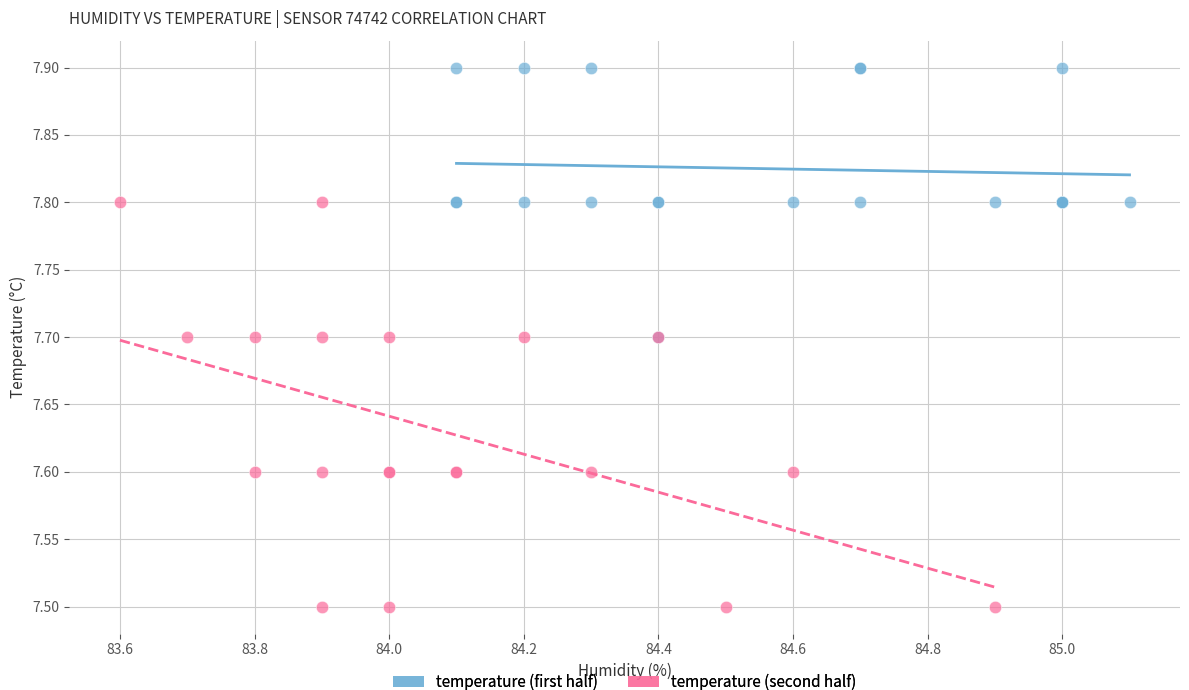

Which series reaches the minimum Y coordinate?

temperature (second half)